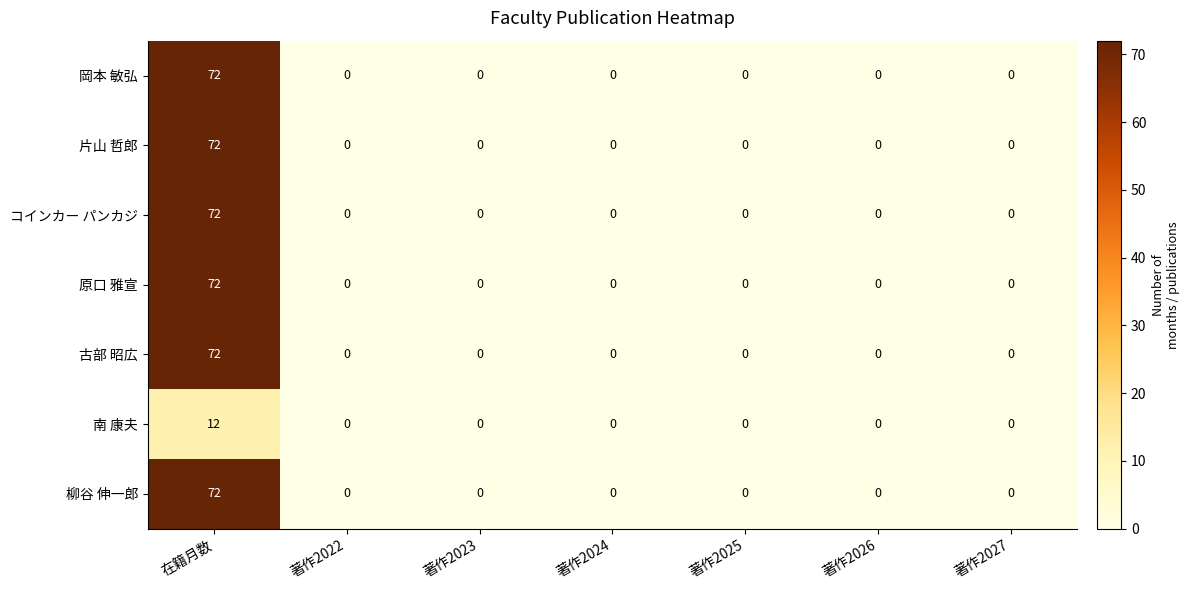

What is the average value of the 原口 雅宣 series?

10